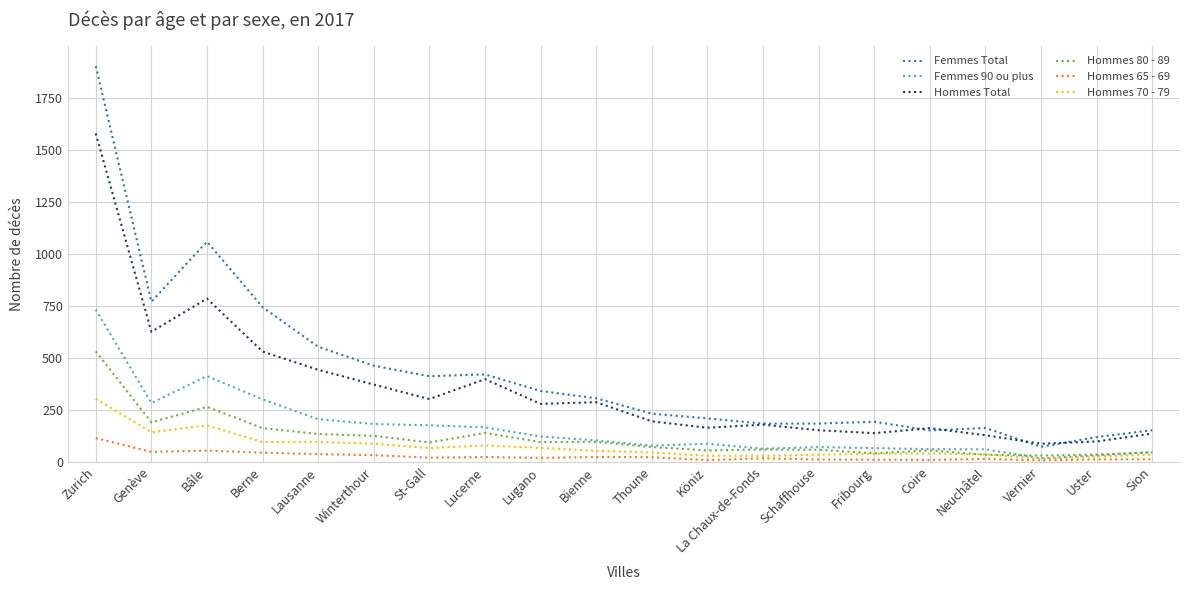

Which series changed the most between St-Gall and Lugano?

Femmes Total